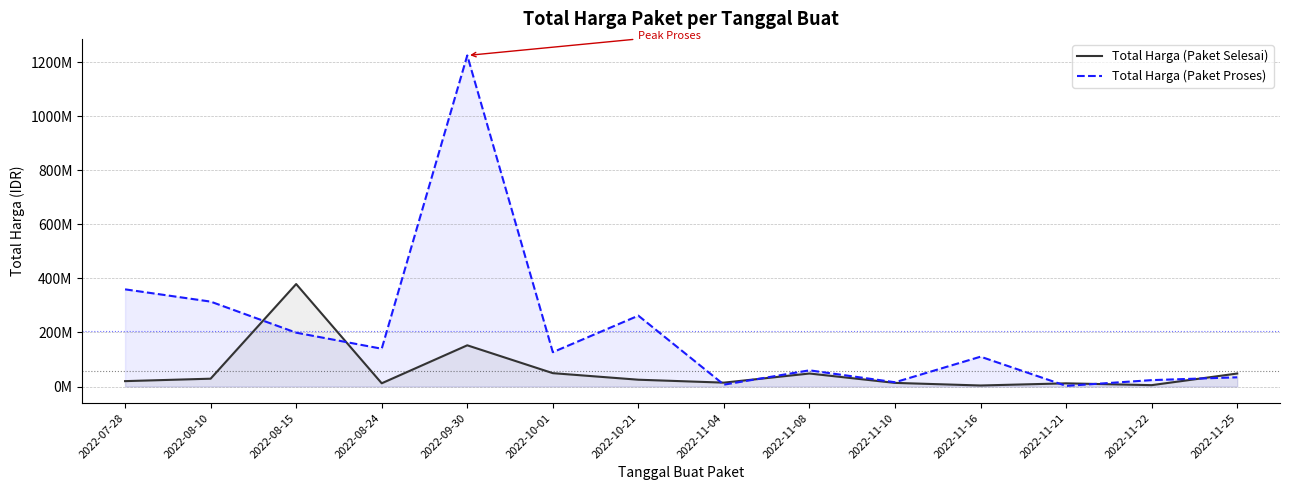

At which label does Total Harga (Paket Proses) first exceed 127000000?

2022-07-28